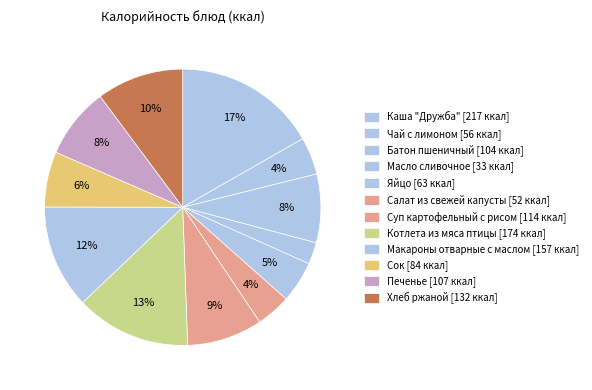

Count the number of slices in the pie.

12